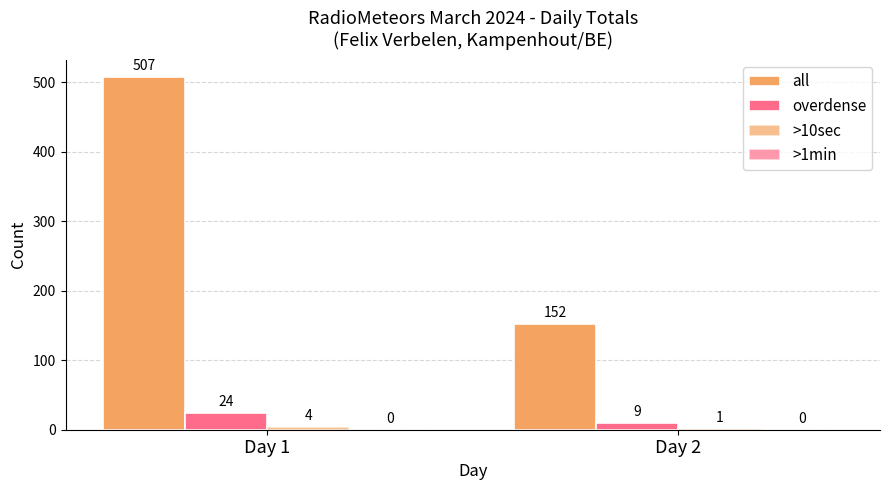

Reading left to right, transcribe all the data shown in this chart.

all: Day 1=507	Day 2=152
overdense: Day 1=24	Day 2=9
>10sec: Day 1=4	Day 2=1
>1min: Day 1=0	Day 2=0